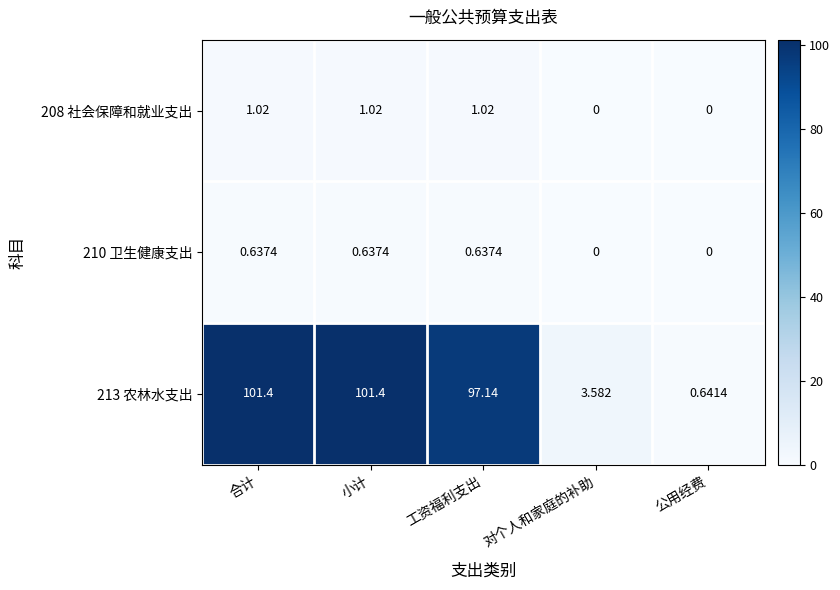

At which label does 208 社会保障和就业支出 first exceed 1?

合计